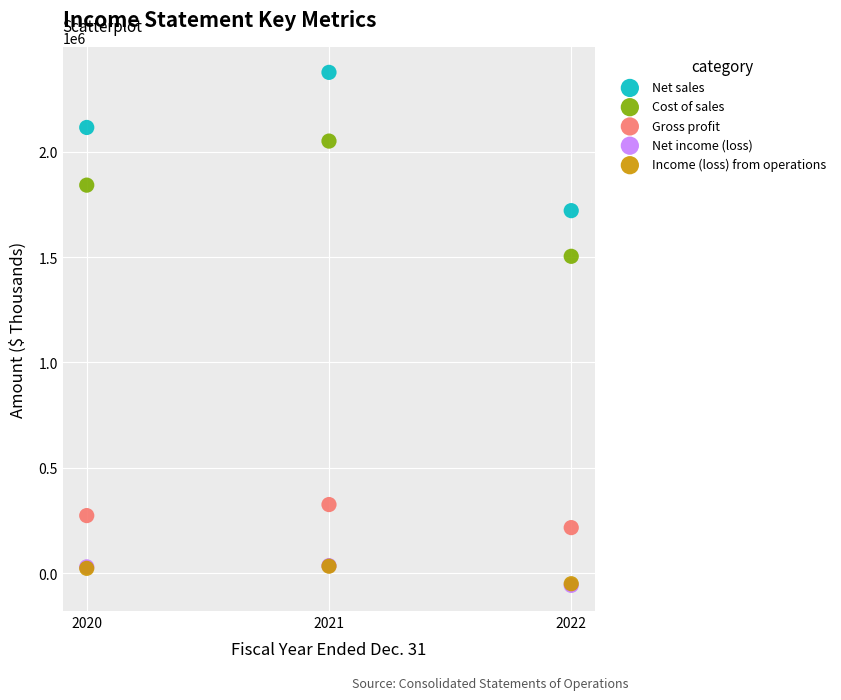

What are all the series names shown in the legend?

Net sales, Cost of sales, Gross profit, Net income (loss), Income (loss) from operations